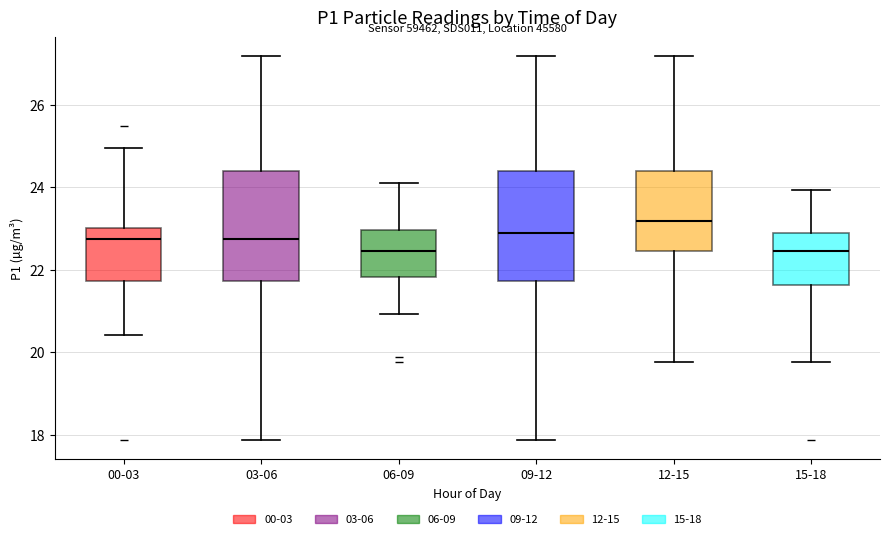

Reading left to right, read every box against the y-axis: the position of its median line, the range the box covers, and the ends of its whiskers. The values are not printed on the chart, so give them approximately, as read against the axis.

00-03: median 22.8, box 21.8 to 23.0, whiskers 20.4 to 25.0
03-06: median 22.8, box 21.8 to 24.4, whiskers 17.8 to 27.2
06-09: median 22.4, box 21.8 to 23.0, whiskers 21.0 to 24.2
09-12: median 22.8, box 21.8 to 24.4, whiskers 17.8 to 27.2
12-15: median 23.2, box 22.4 to 24.4, whiskers 19.8 to 27.2
15-18: median 22.4, box 21.6 to 22.8, whiskers 19.8 to 24.0